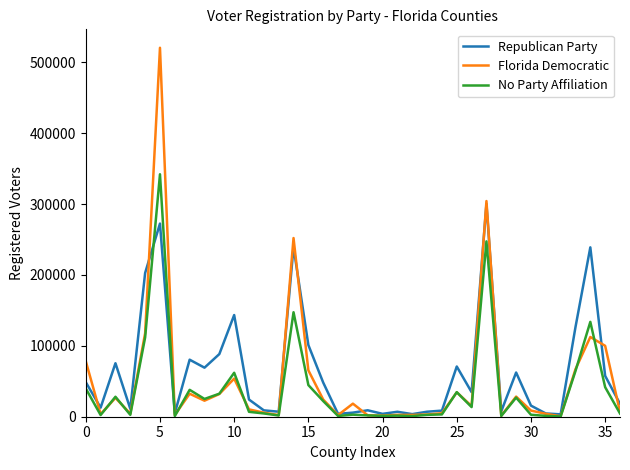

Which series has the widest spread of values?

Florida Democratic